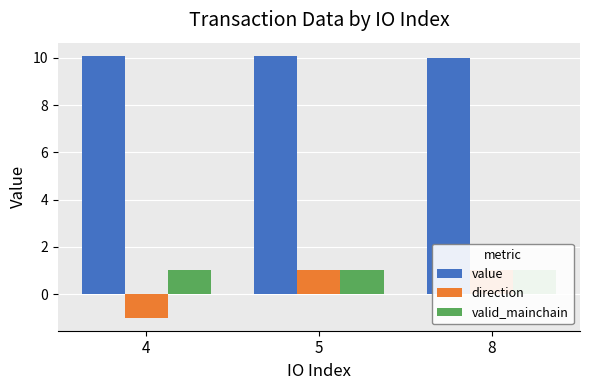

Reading left to right, what are all the values shown in this chart?

value: 4=10.1	5=10.1	8=10.0
direction: 4=-1.0	5=1.0	8=1.0
valid_mainchain: 4=1.0	5=1.0	8=1.0